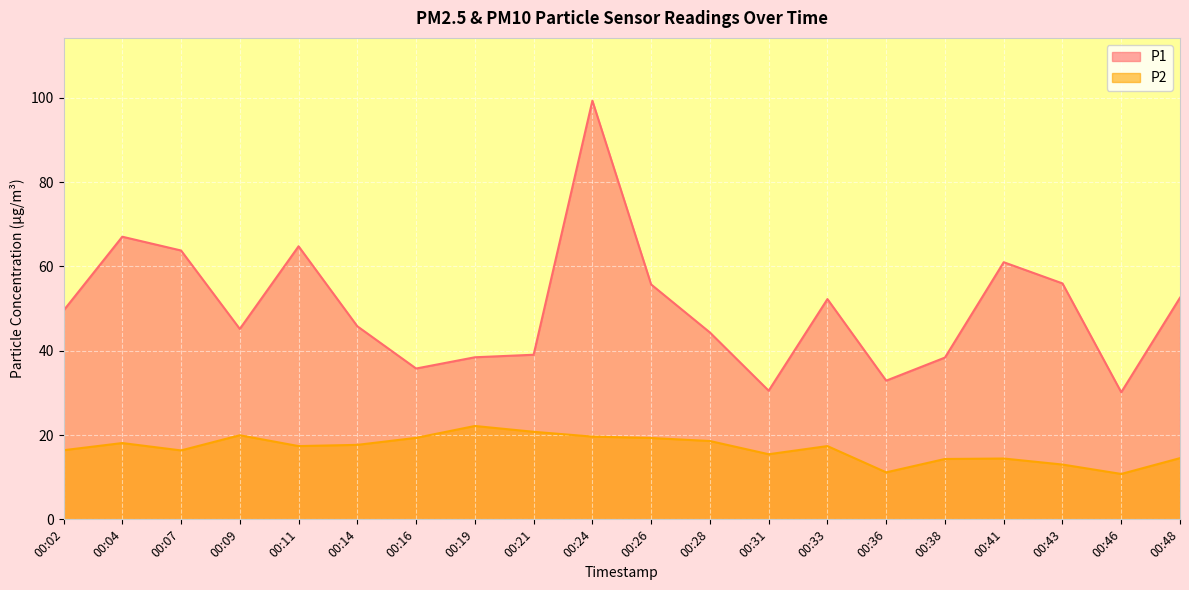

The value of P2 at 00:46 is 16.7. True or false?

False